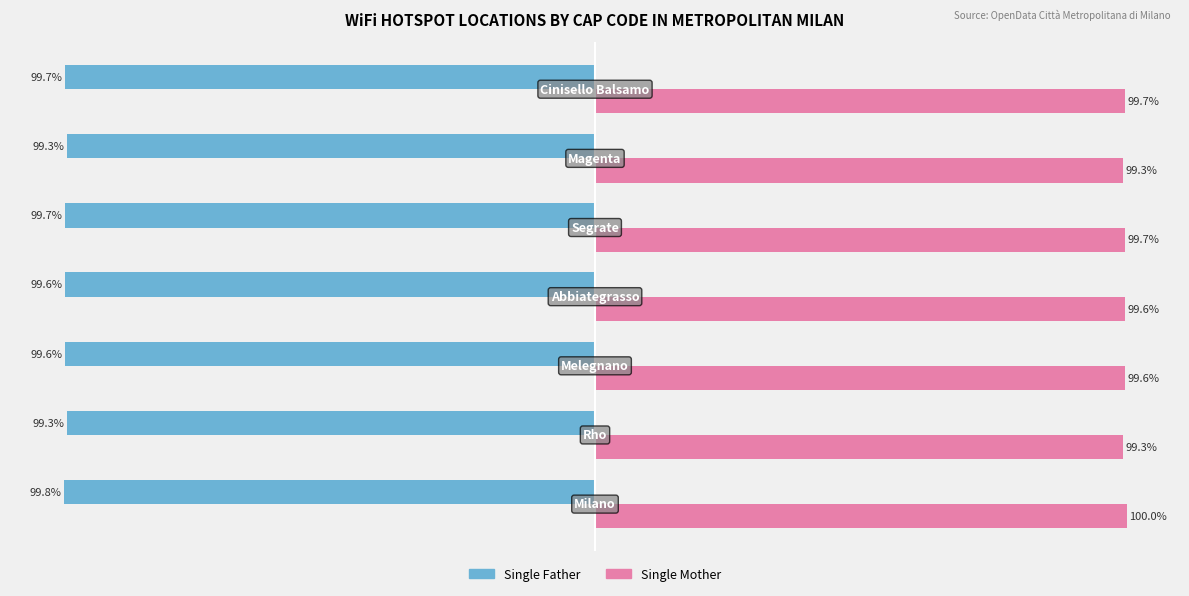

Which series has the largest range (max minus min)?

Single Mother